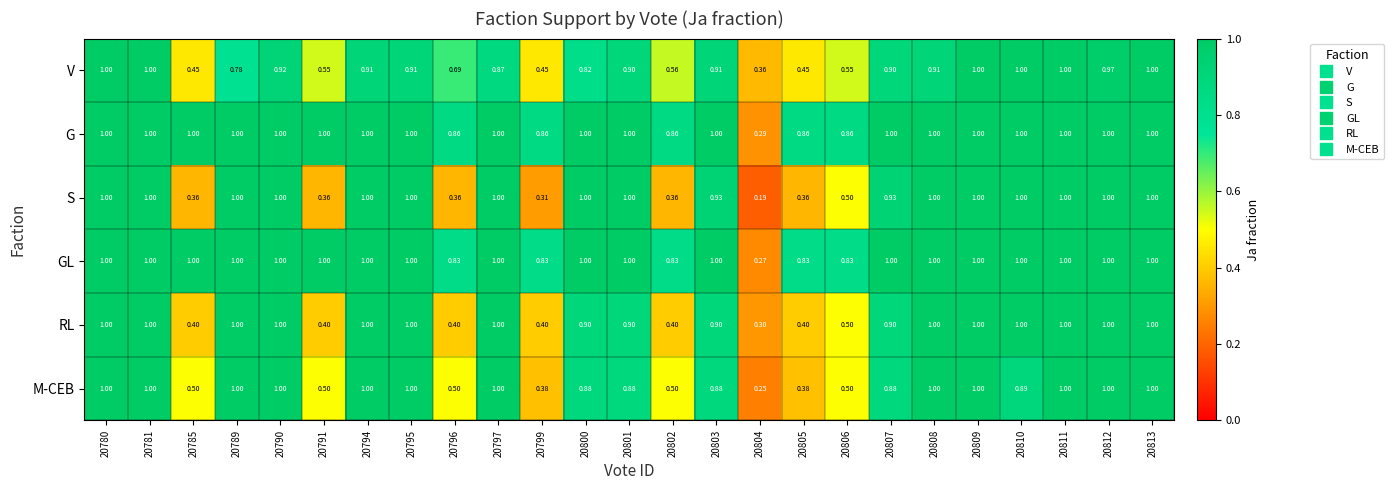

How many data points does each series have?

25